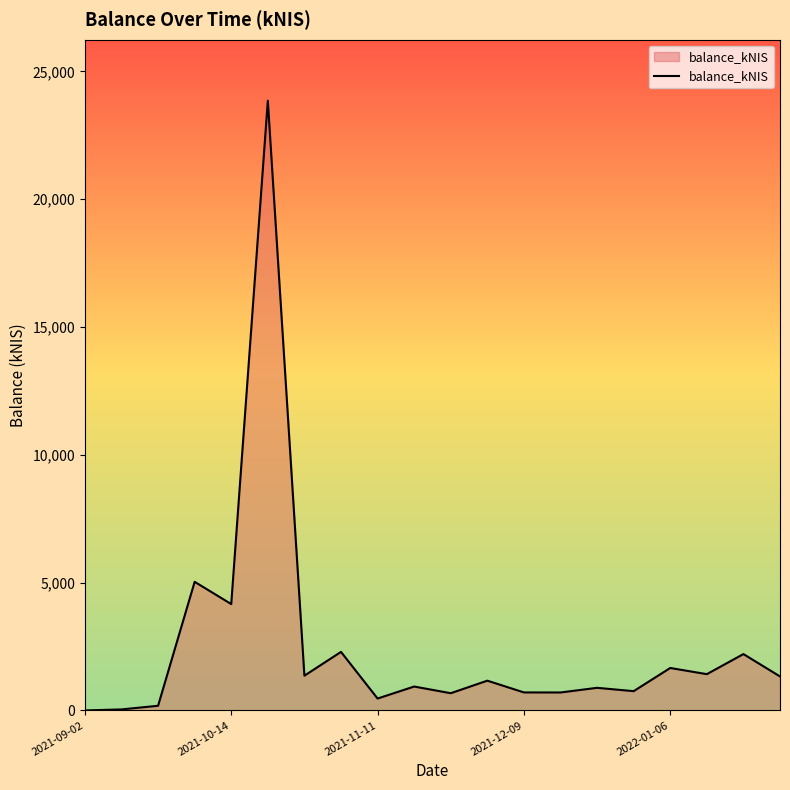

What is the greatest value displayed?

23857.2